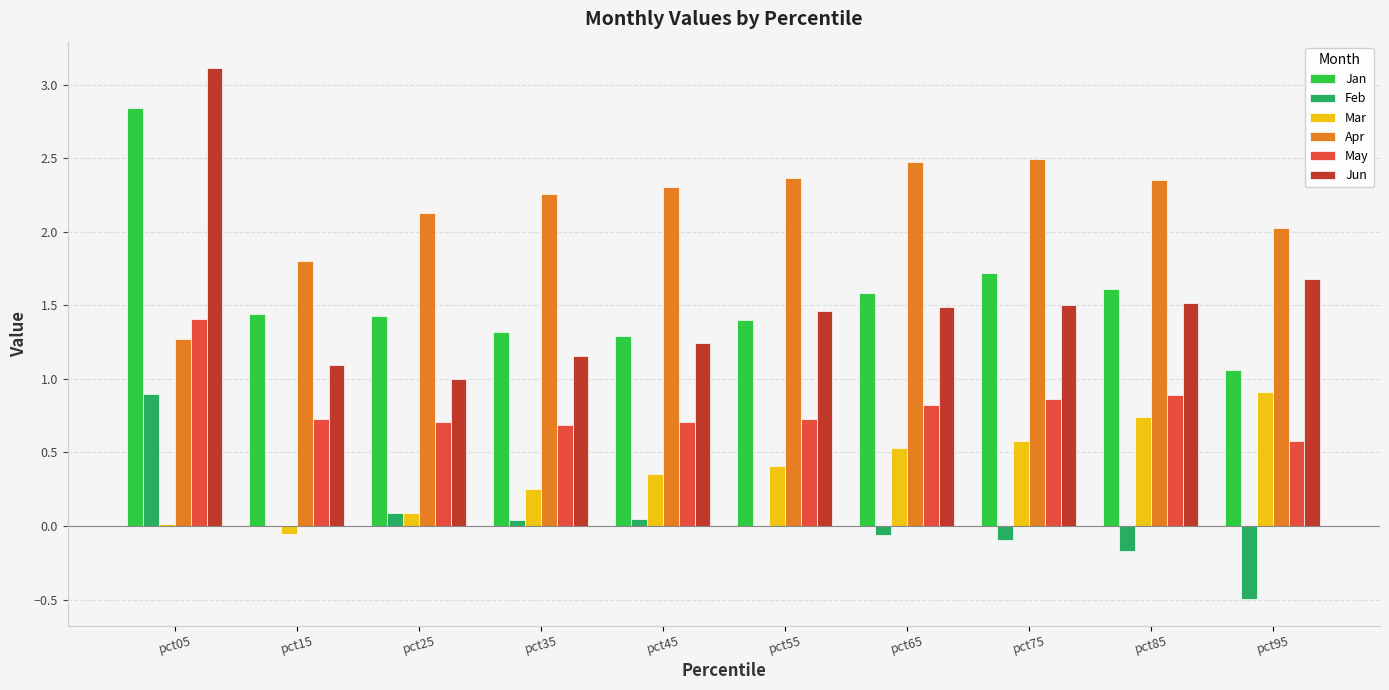

What is the maximum value for Jun?

3.1